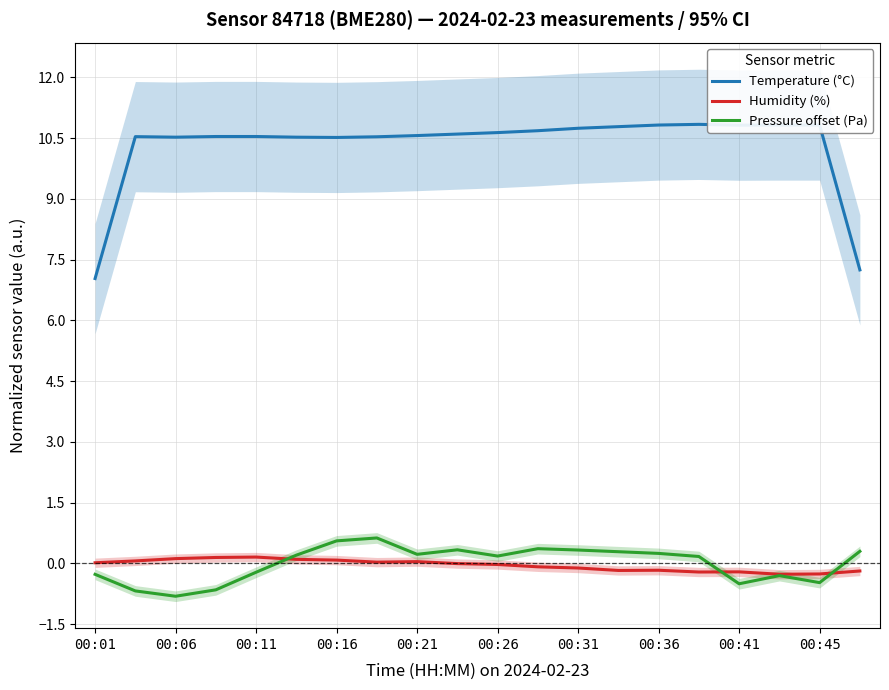

Is it true that Pressure offset (Pa) equals 0.2 at 00:26?

True